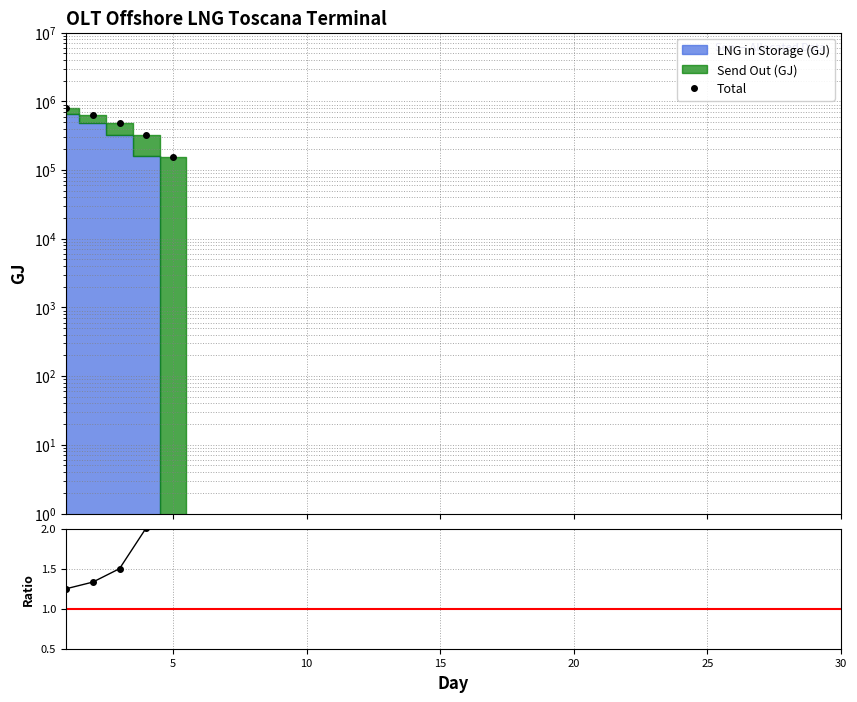

Which series has the largest range (max minus min)?

Total